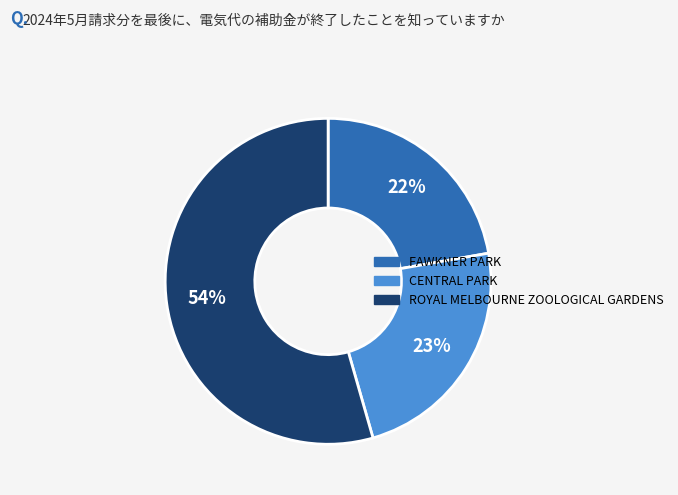

Which has a higher value, ROYAL MELBOURNE ZOOLOGICAL GARDENS or CENTRAL PARK?

ROYAL MELBOURNE ZOOLOGICAL GARDENS